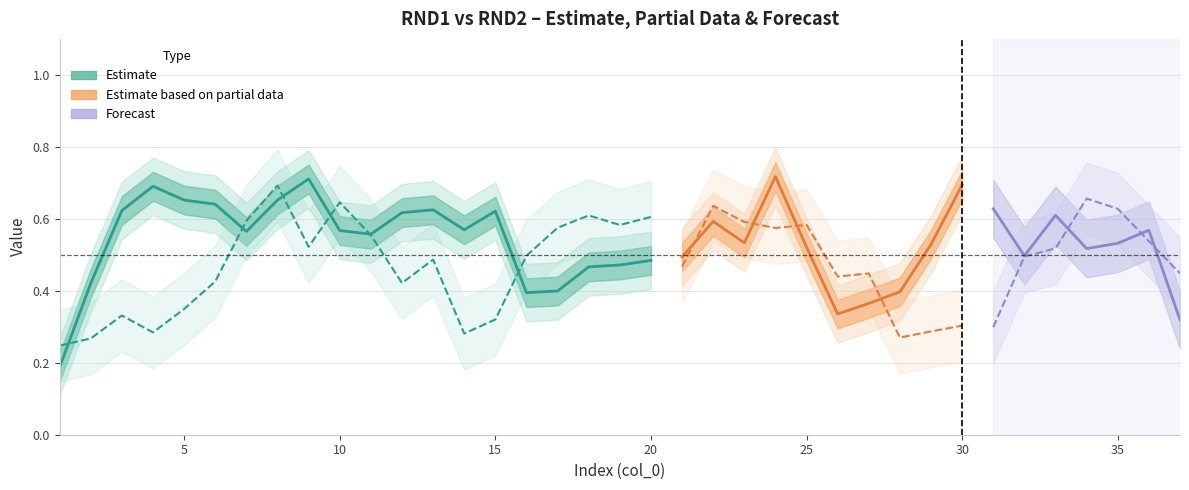

Does the chart have visible grid lines?

Yes